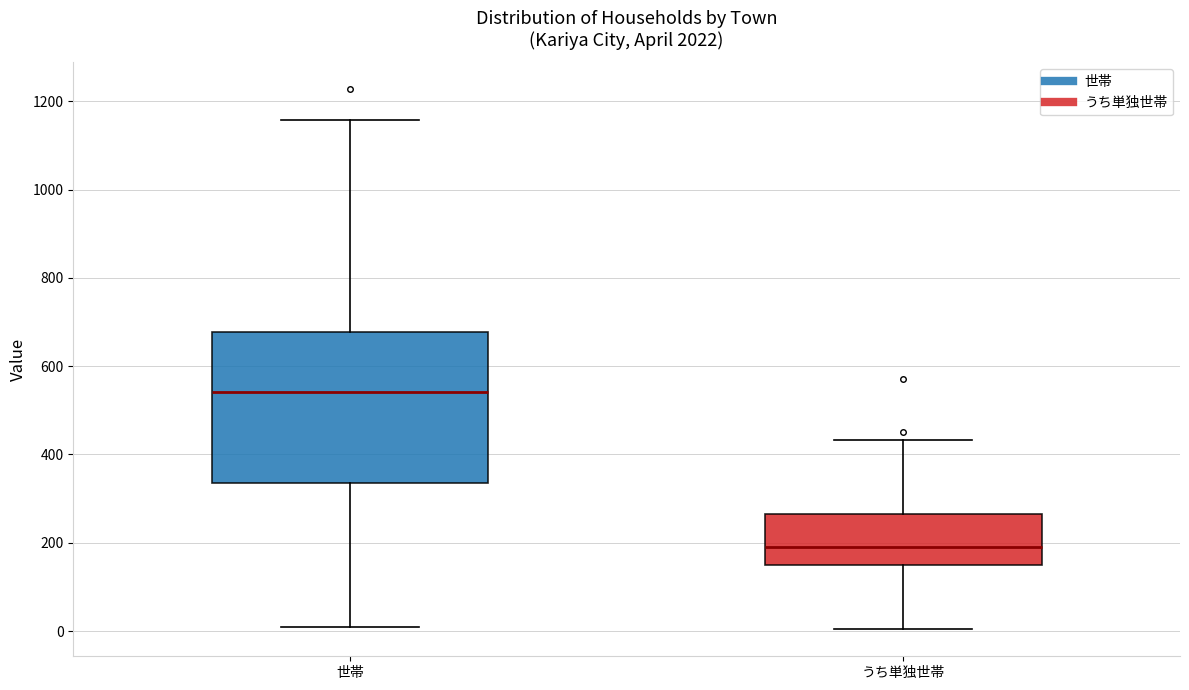

Comparing the boxes themselves (not the whiskers), which one is the tallest?

世帯